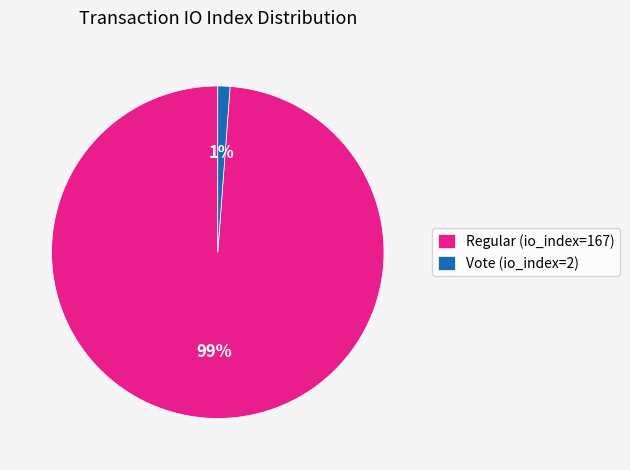

What percentage is the Regular (io_index=167) slice, to the nearest percent?

99%